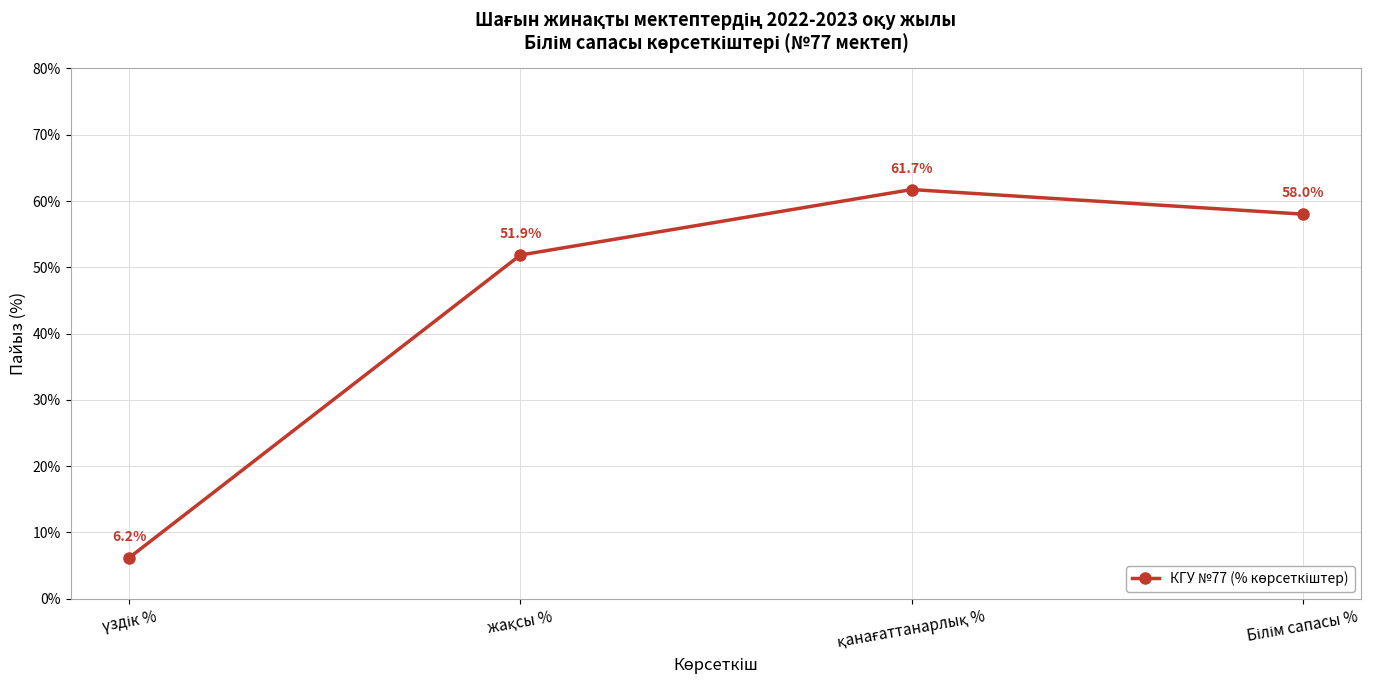

What is the value of the 4th point from the left?

58.0